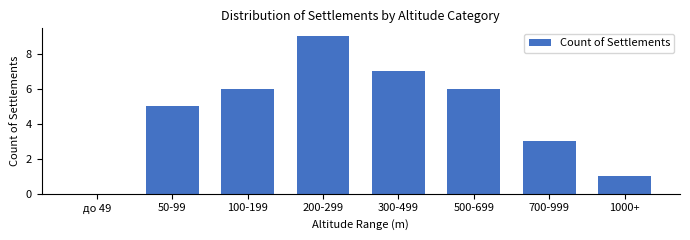

Reading left to right, extract all data points from this chart.

до 49=0	50-99=5	100-199=6	200-299=9	300-499=7	500-699=6	700-999=3	1000+=1